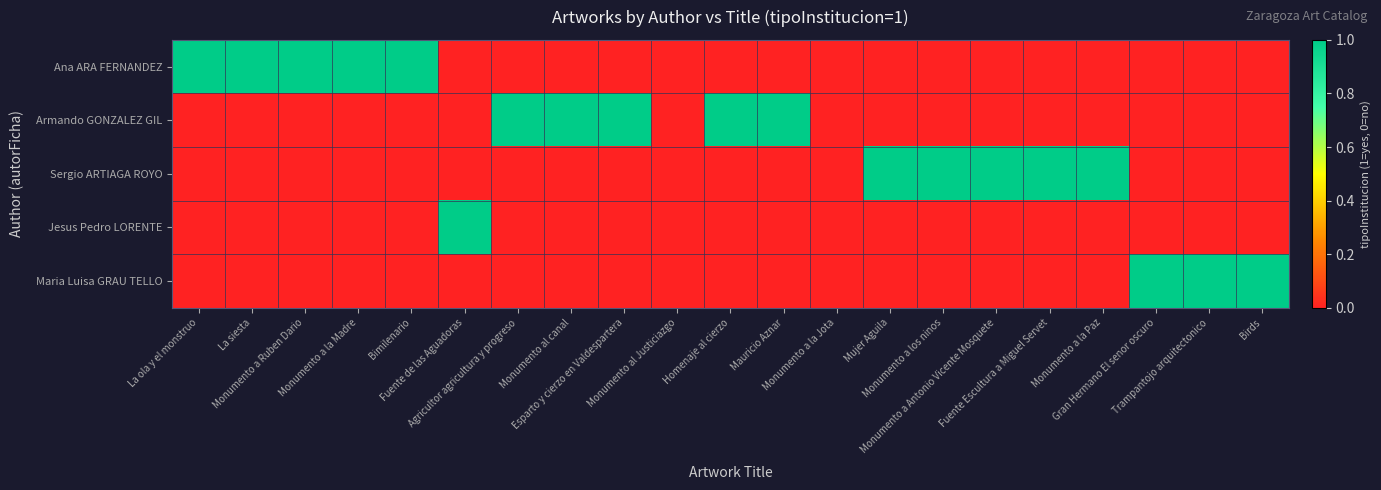

Which has a higher value, Monumento a la Paz or Mujer Aguila?

Monumento a la Paz